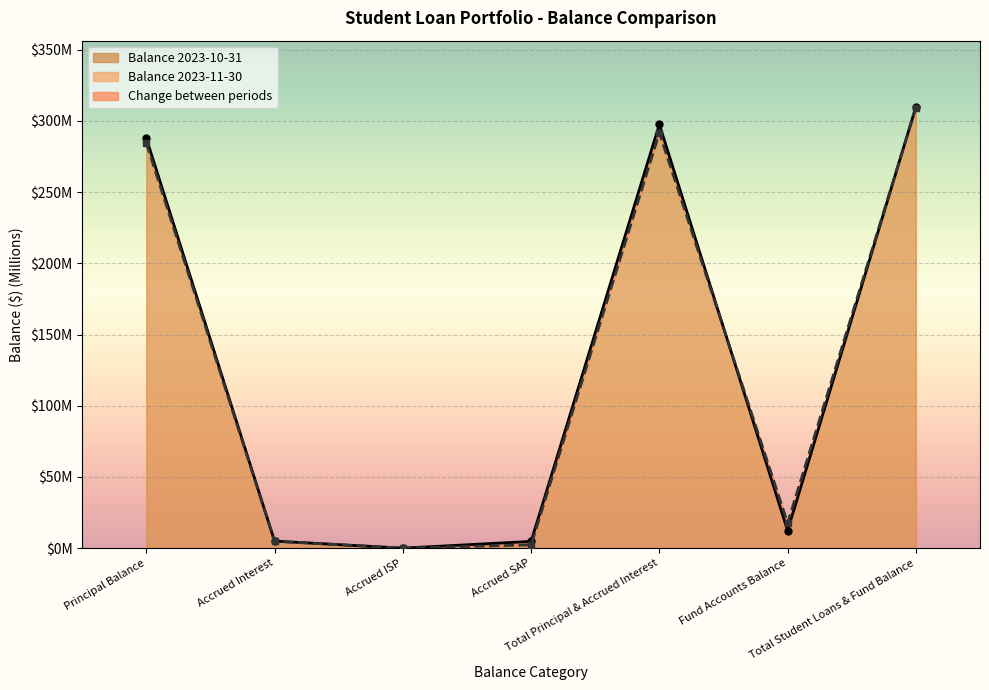

Reading left to right, list all the values displayed in this chart.

Balance 2023-10-31: 287.8	5.0	0.0	4.8	297.5	12.3	309.9
Balance 2023-11-30: 284.4	4.9	0.0	2.3	291.7	17.6	309.3